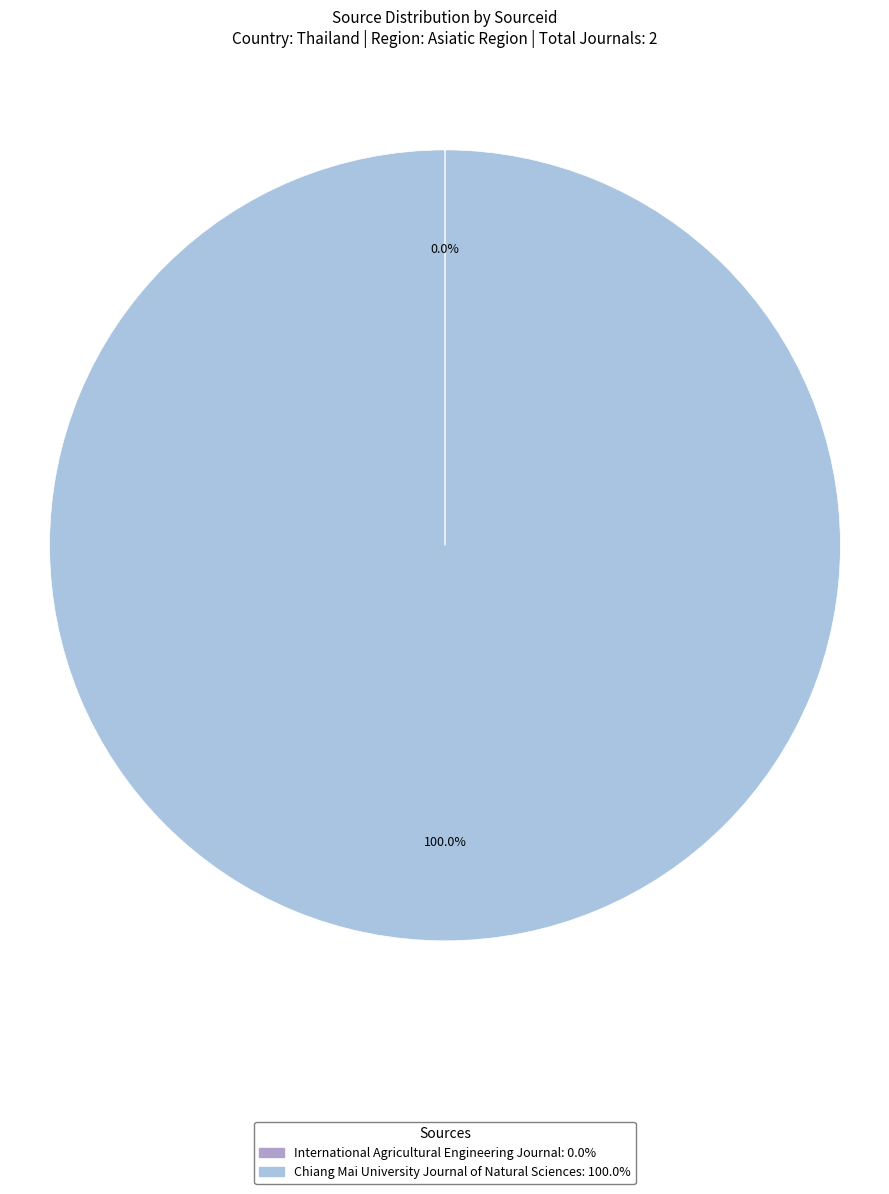

Which category accounts for the majority?

Chiang Mai University Journal of Natural Sciences